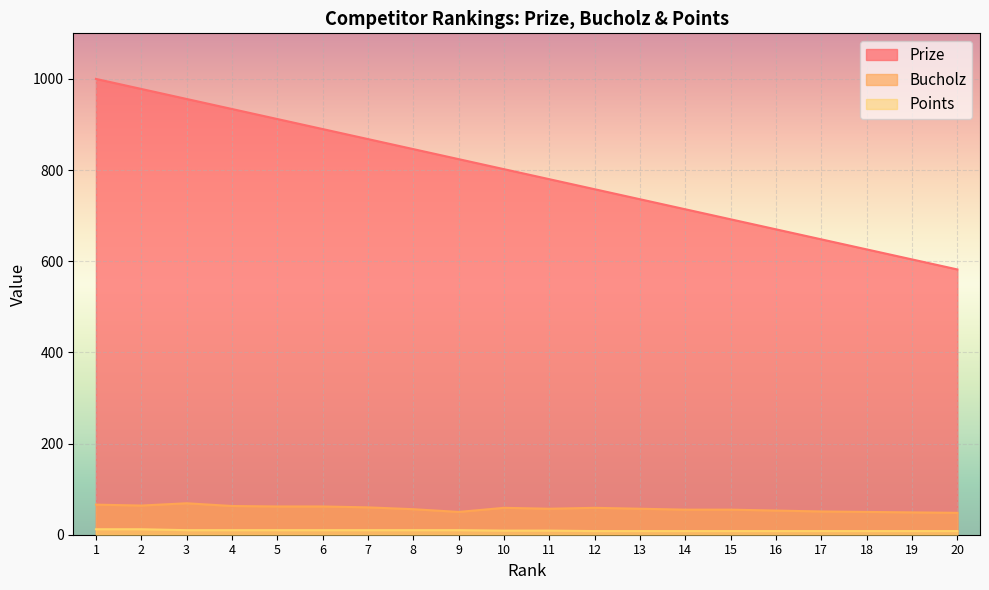

Reading left to right, extract all data points from this chart.

Prize: 1=1000	2=978	3=956	4=934	5=912	6=890	7=868	8=846	9=824	10=802	11=780	12=758	13=736	14=714	15=692	16=670	17=648	18=626	19=604	20=582
Bucholz: 1=66	2=64	3=69	4=63	5=62	6=62	7=60	8=56	9=50	10=59	11=57	12=59	13=57	14=55	15=55	16=53	17=51	18=50	19=49	20=48
Points: 1=12	2=12	3=10	4=10	5=10	6=10	7=10	8=10	9=10	10=9	11=9	12=8	13=8	14=8	15=8	16=8	17=8	18=8	19=8	20=8